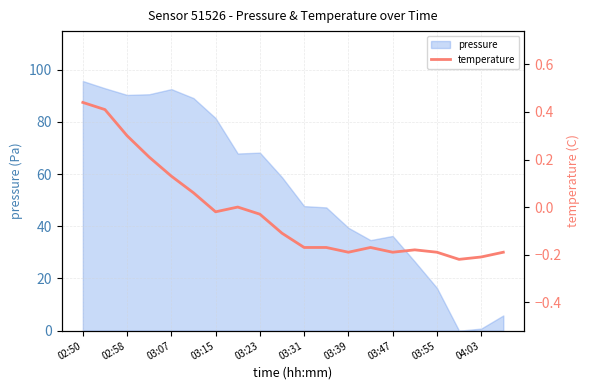

Count the number of values greater than 0.

6